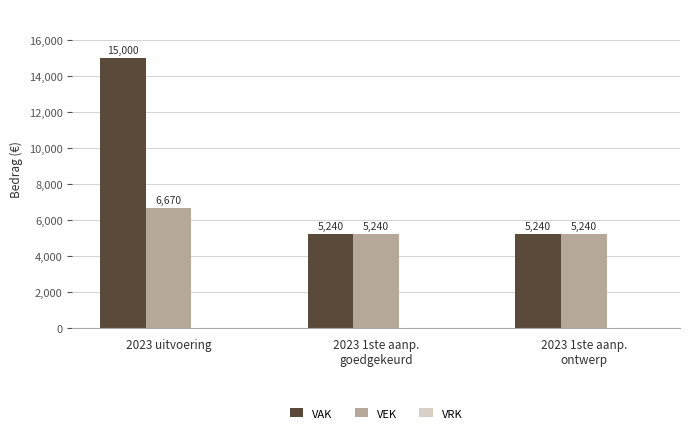

What is the label of the 3rd bar from the left?

2023 1ste aanp.
ontwerp